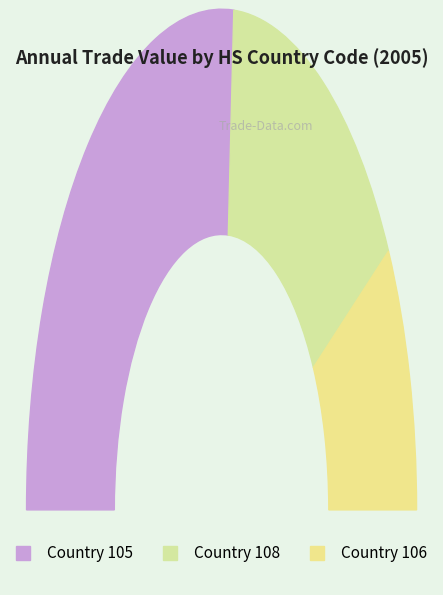

Is 120 the majority of the pie?

No